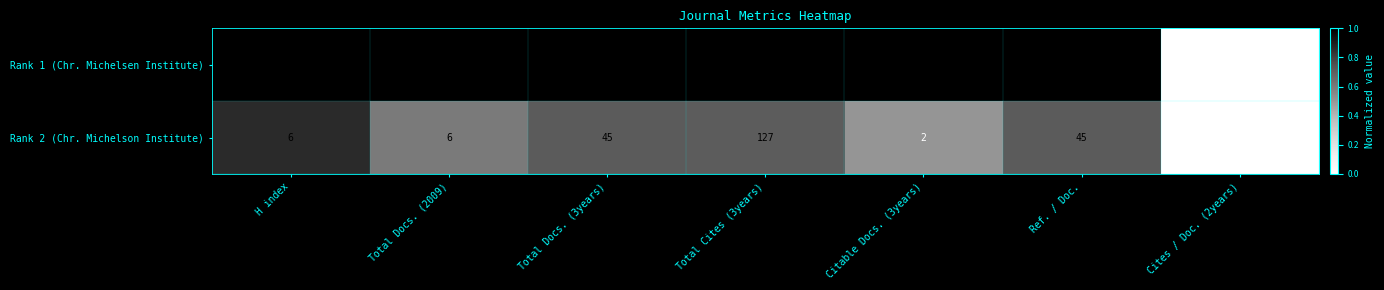

The Rank 2 (Chr. Michelson Institute) series shows 2 at Citable Docs. (3years). True or false?

True